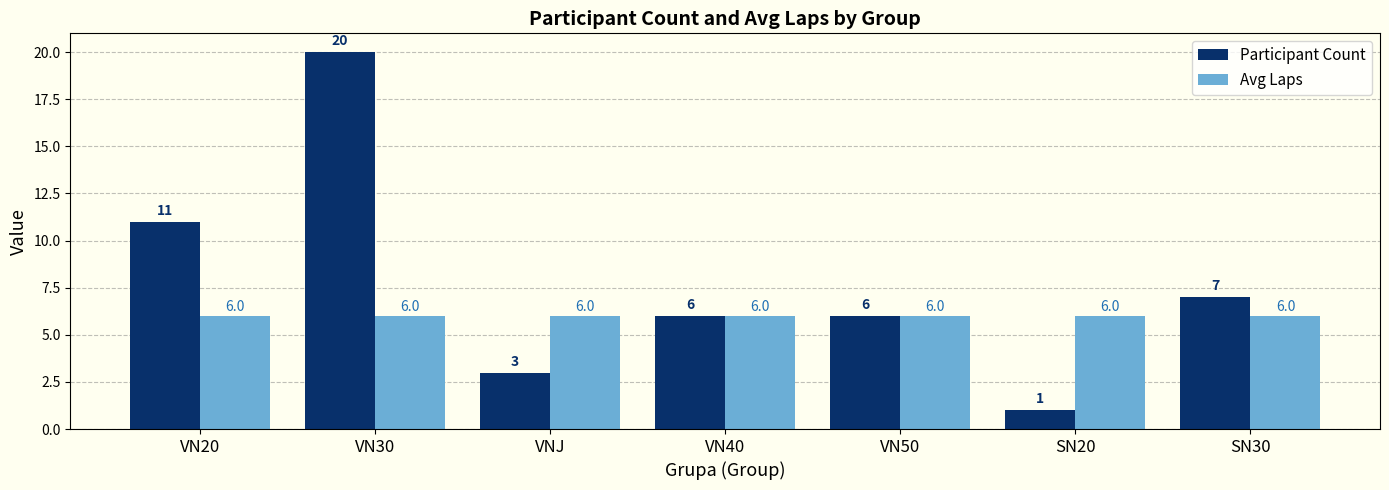

Does the chart contain any negative values?

No